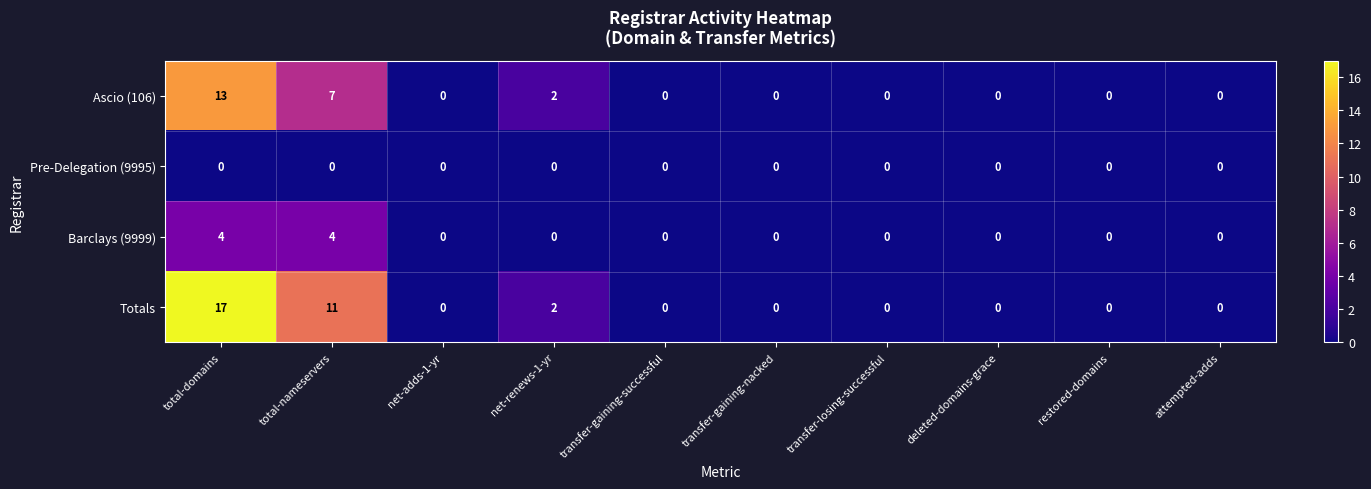

At which label is Ascio (106) closest to 6?

total-nameservers